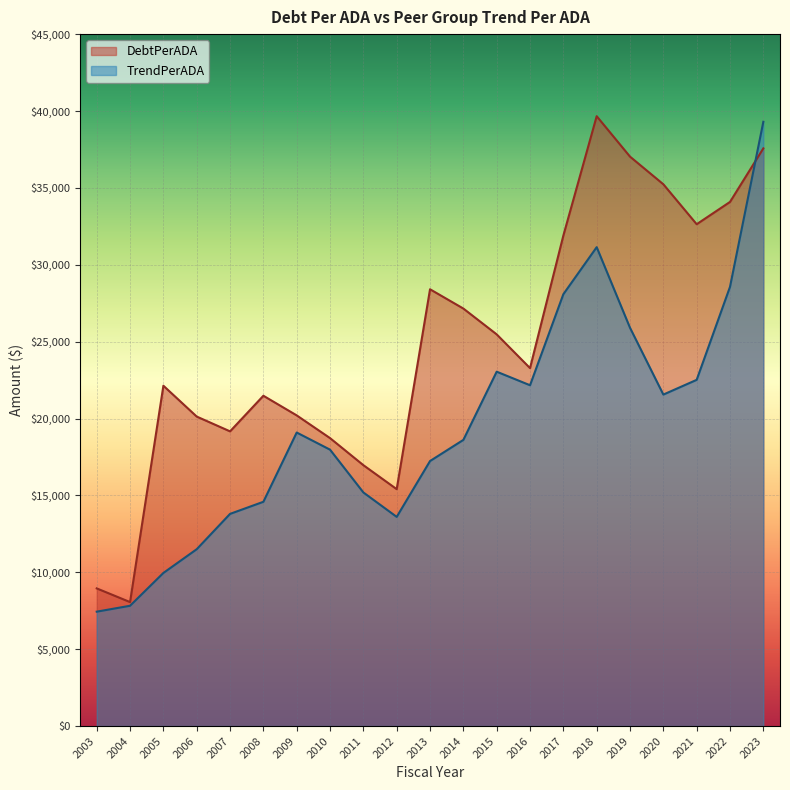

Reading left to right, what are all the values shown in this chart?

DebtPerADA: 2003=8952.7	2004=8062.8	2005=22133.9	2006=20127.3	2007=19165.5	2008=21481.7	2009=20204.2	2010=18726.3	2011=16966.7	2012=15406.7	2013=28406.5	2014=27152.5	2015=25472.9	2016=23278.7	2017=31898.3	2018=39662.2	2019=37031.6	2020=35234.6	2021=32637.1	2022=34087.3	2023=37568.6
TrendPerADA: 2003=7439.6	2004=7823.6	2005=9957.7	2006=11501.1	2007=13798.4	2008=14585.1	2009=19090.1	2010=17975.0	2011=15192.5	2012=13603.4	2013=17235.3	2014=18610.8	2015=23046.1	2016=22164.5	2017=28085.0	2018=31143.8	2019=25900.8	2020=21557.5	2021=22516.1	2022=28565.3	2023=39297.2